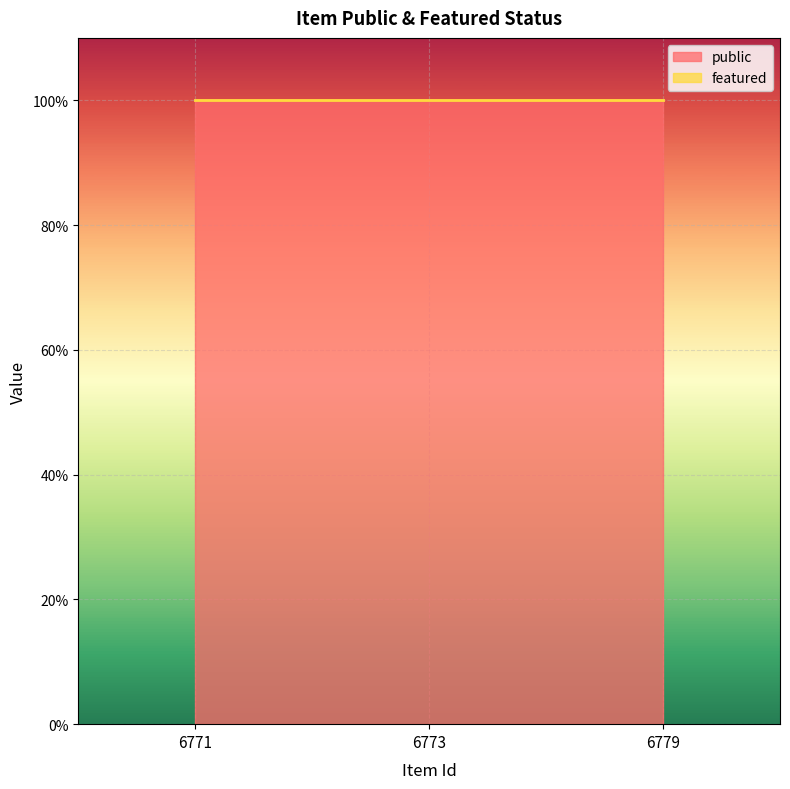

List the labels in order of featured value, largest first.

6771, 6773, 6779